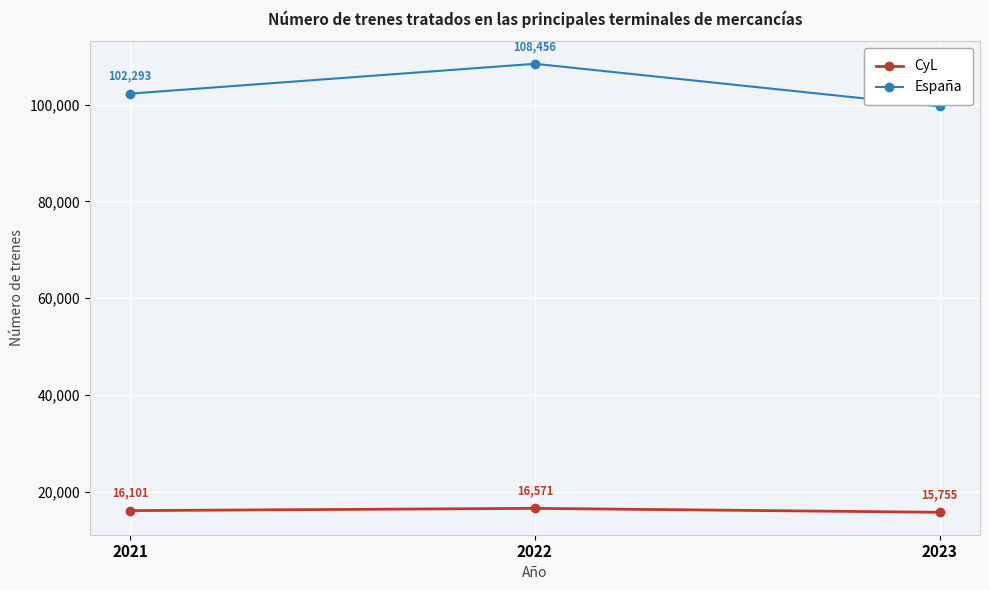

List the labels in order of CyL value, smallest first.

2023, 2021, 2022